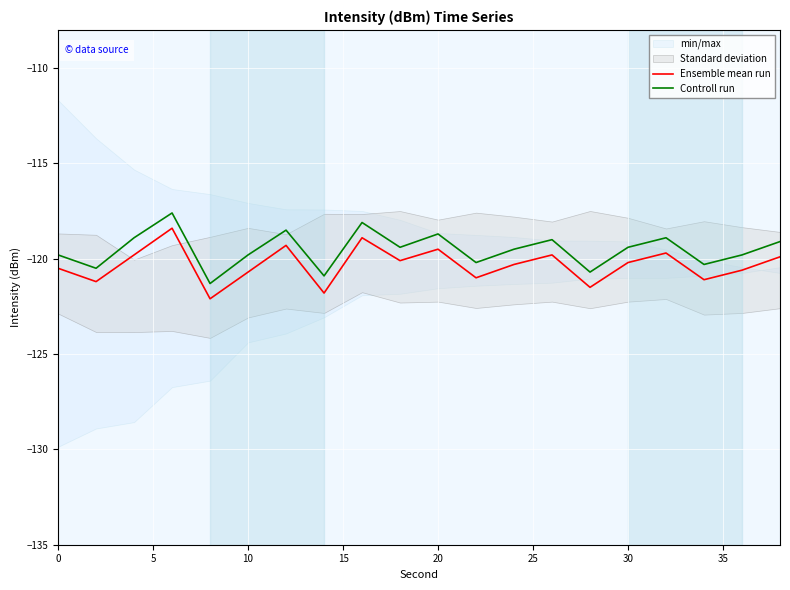

What is the lowest value of the Controll run series?

-121.3